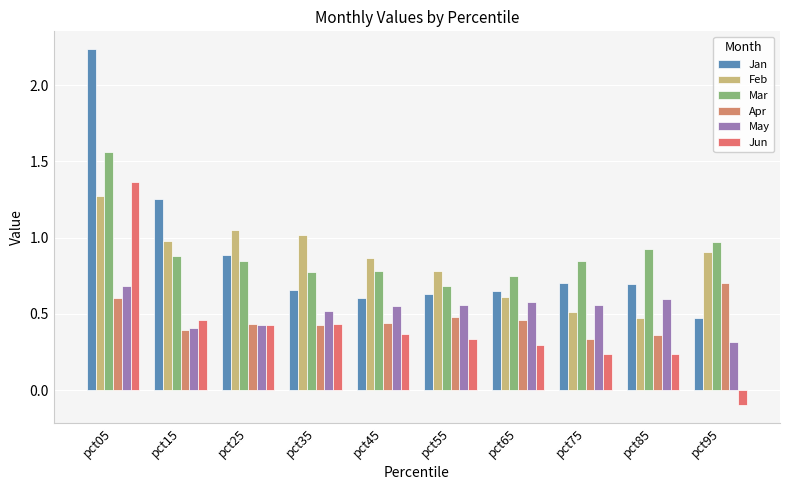

What is the lowest value of the Mar series?

0.7